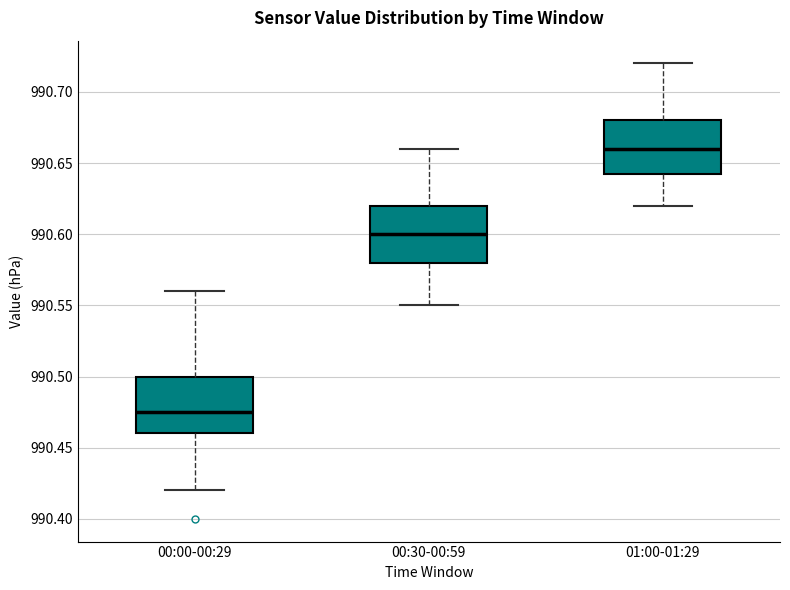

Which box's median line is the lowest?

00:00-00:29